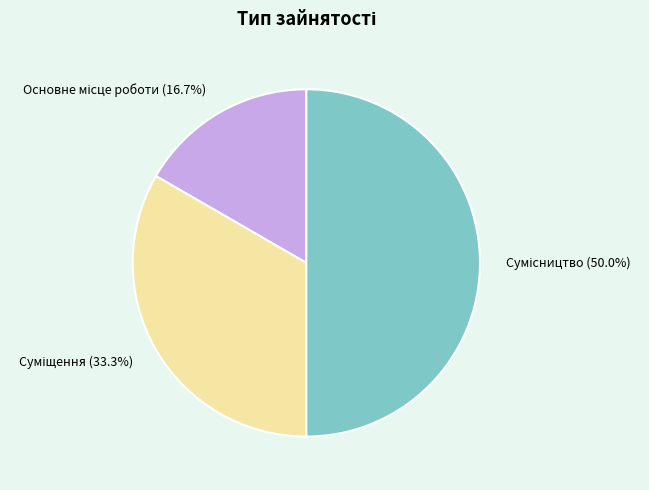

How many segments does this pie chart have?

3